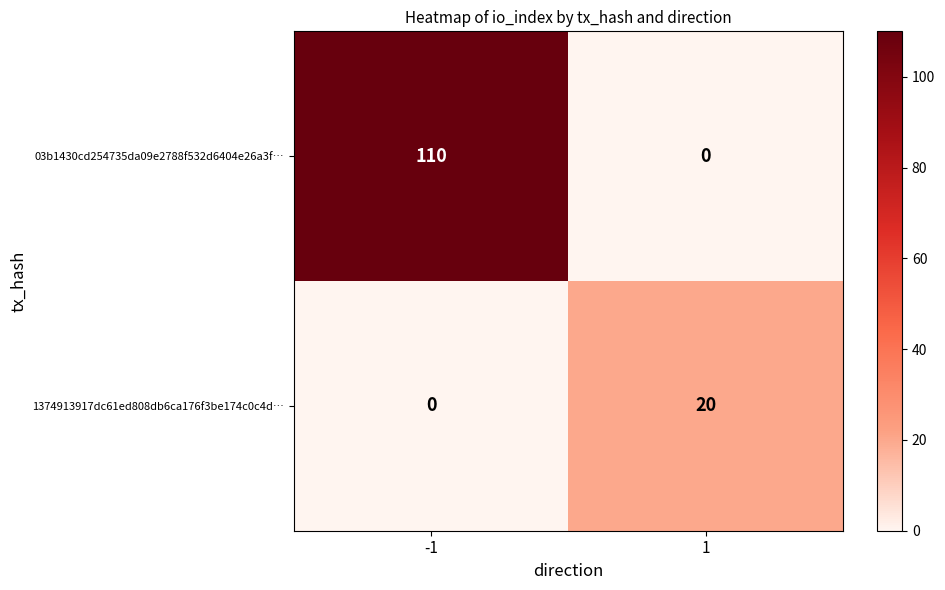

What is the total value across all series at -1?

110